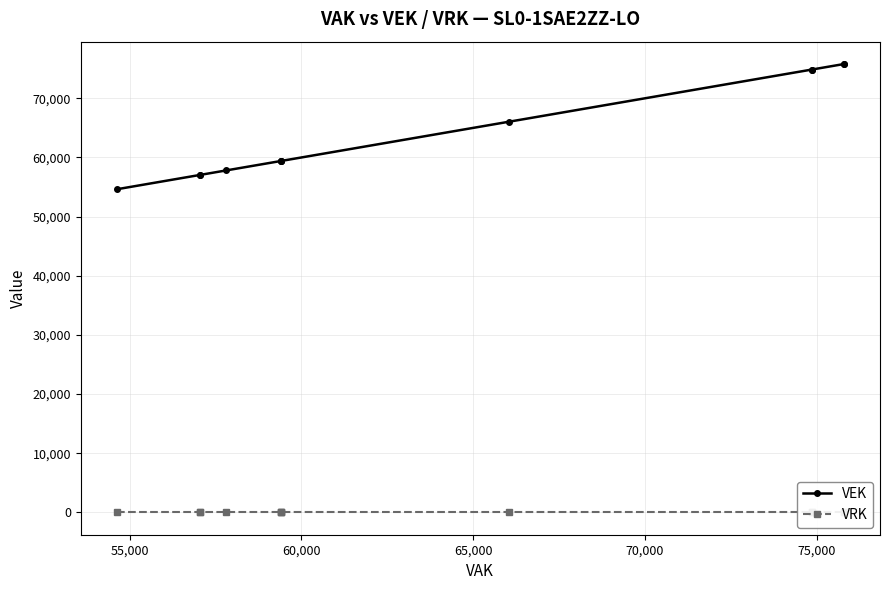

List the series in order of their overall mean, highest first.

VEK, VRK